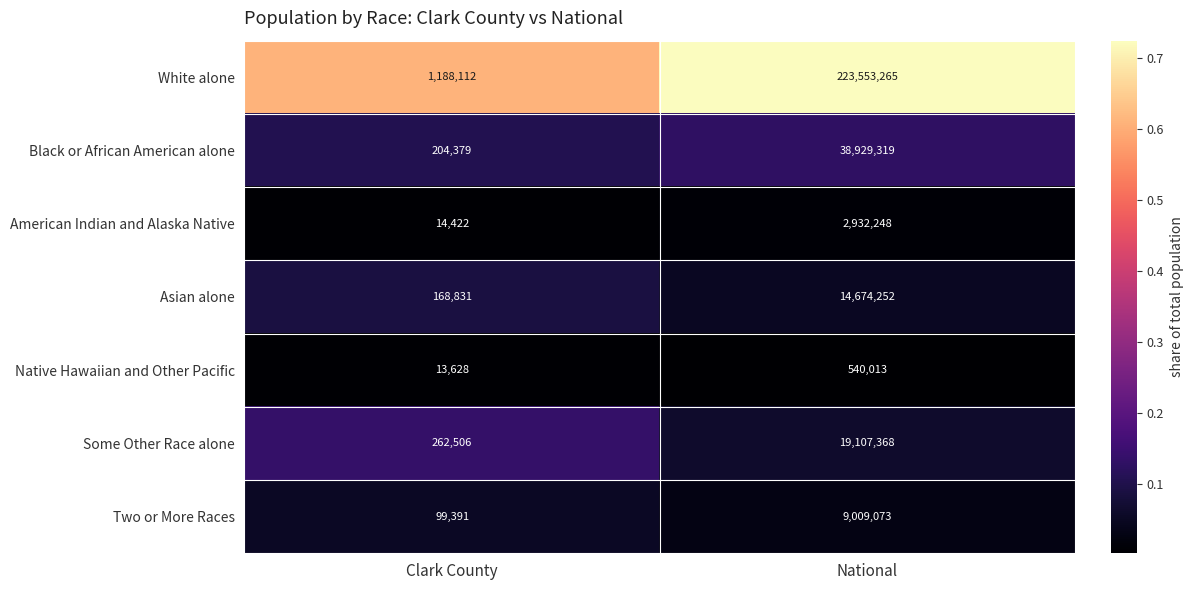

Reading left to right, transcribe all the data shown in this chart.

White alone: 1188112	223553265
Black or African American alone: 204379	38929319
American Indian and Alaska Native: 14422	2932248
Asian alone: 168831	14674252
Native Hawaiian and Other Pacific: 13628	540013
Some Other Race alone: 262506	19107368
Two or More Races: 99391	9009073